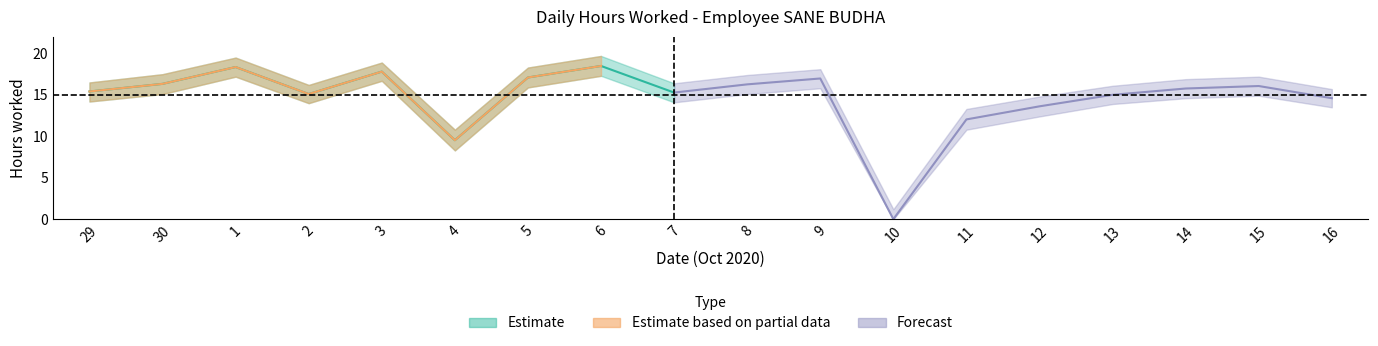

True or false: low_hours and upper cross at least once.

False